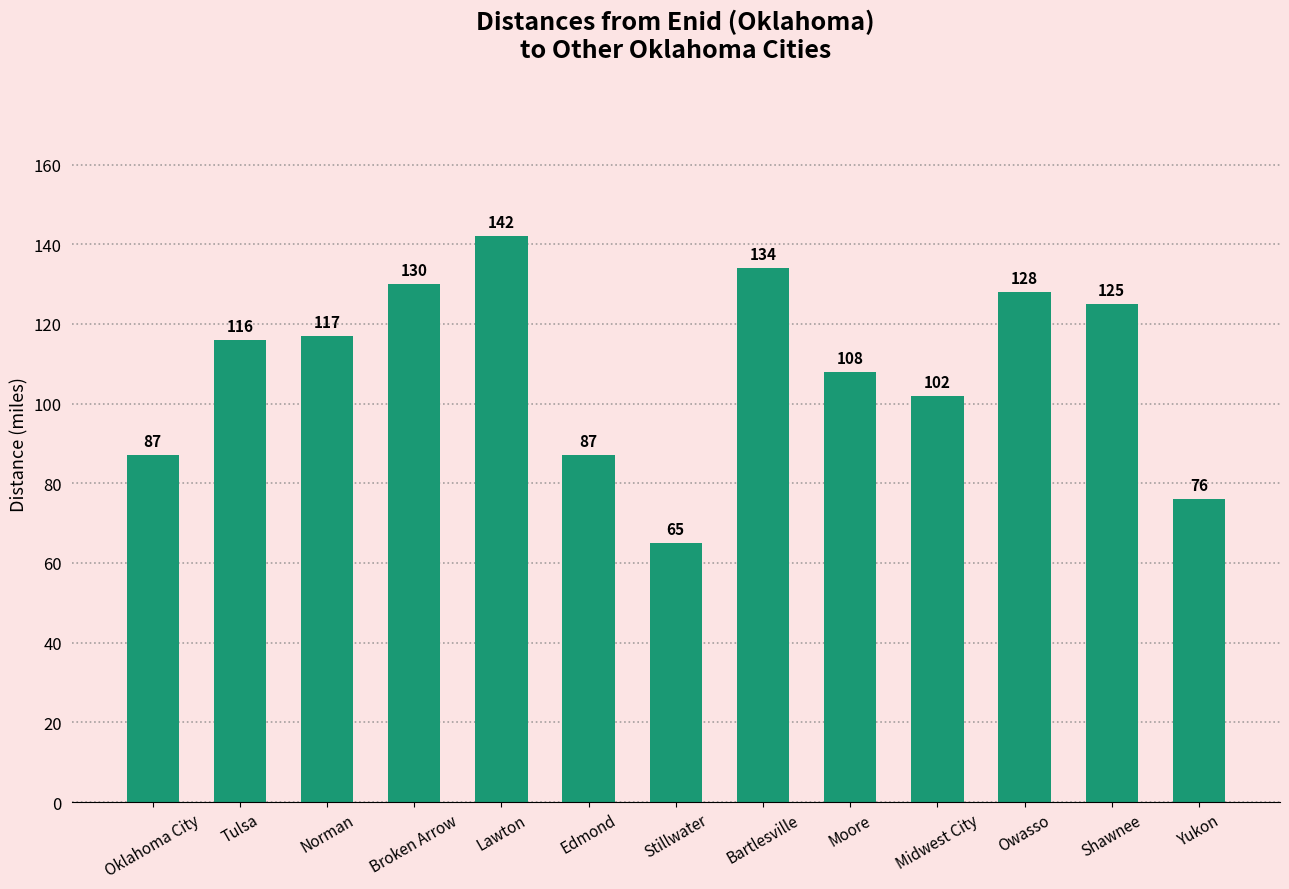

What is the ratio of the value at Oklahoma City to the value at Edmond?

1.0